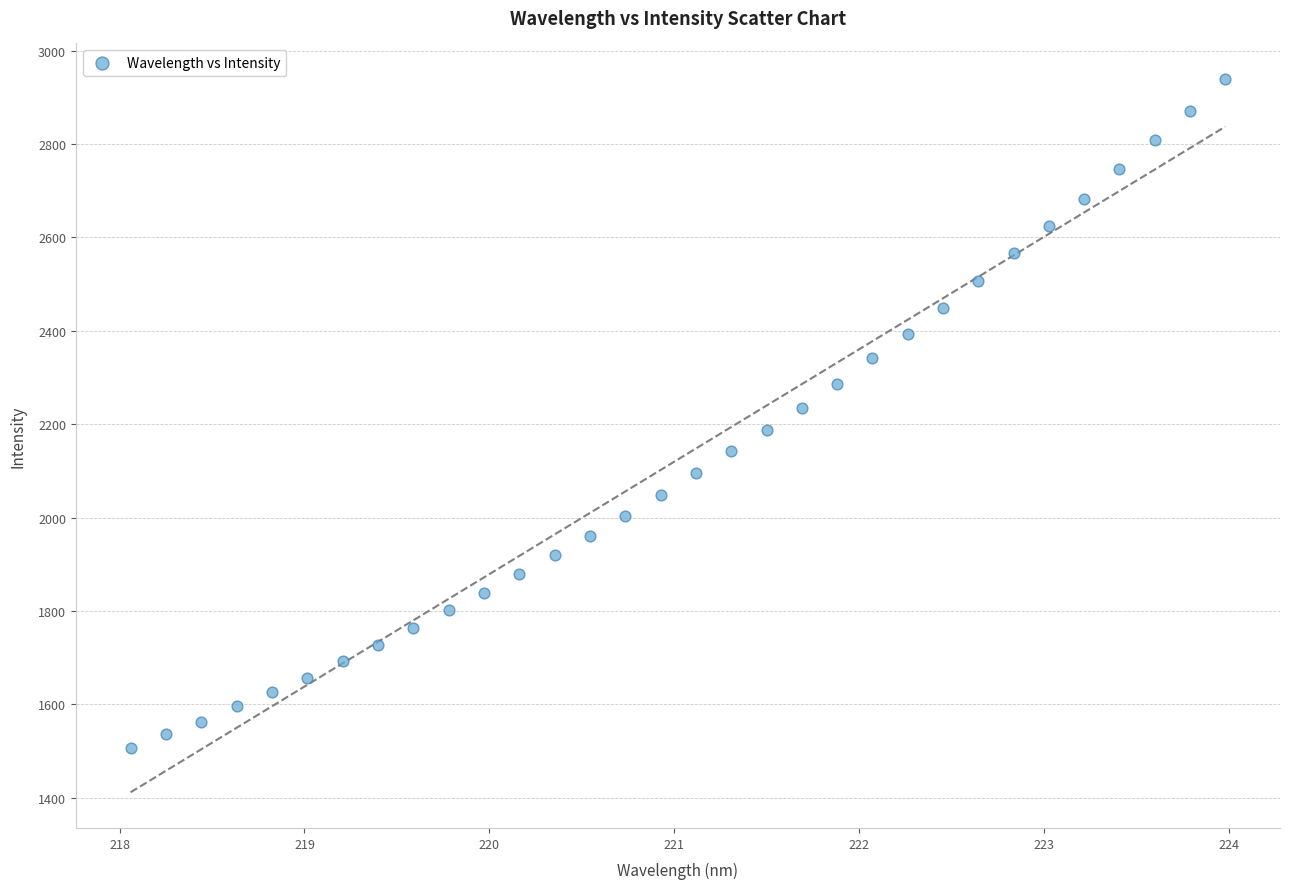

What is the range of Y values (max minus min)?

1432.4